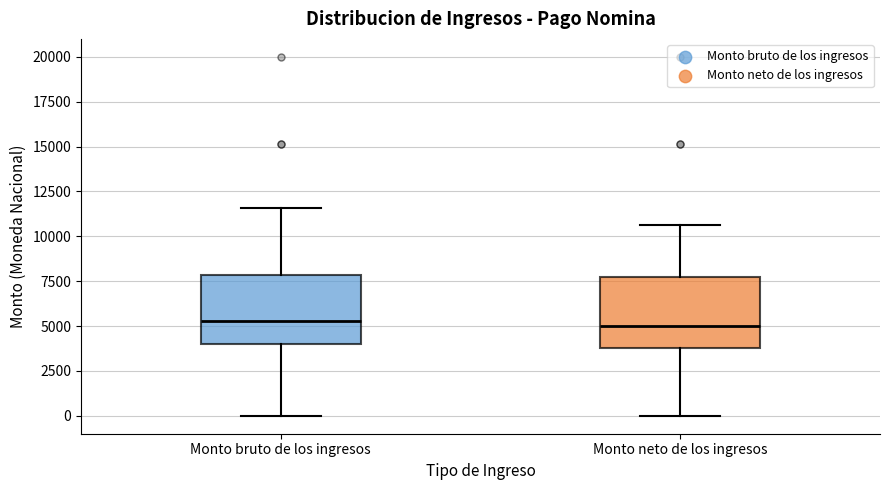

Reading left to right, read every box against the y-axis: the position of its median line, the range the box covers, and the ends of its whiskers. The values are not printed on the chart, so give them approximately, as read against the axis.

Monto bruto de los ingresos: median 5500, box 4000 to 8000, whiskers 0 to 11500
Monto neto de los ingresos: median 5000, box 4000 to 8000, whiskers 0 to 10500